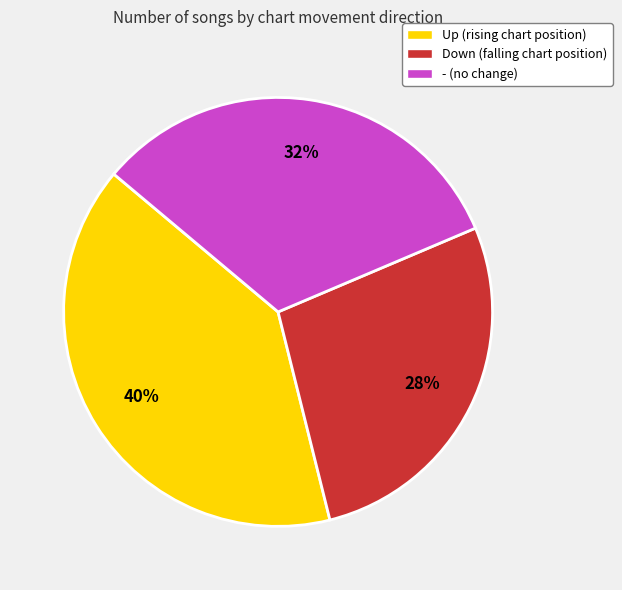

Which slice is the smallest?

Down (falling chart position)